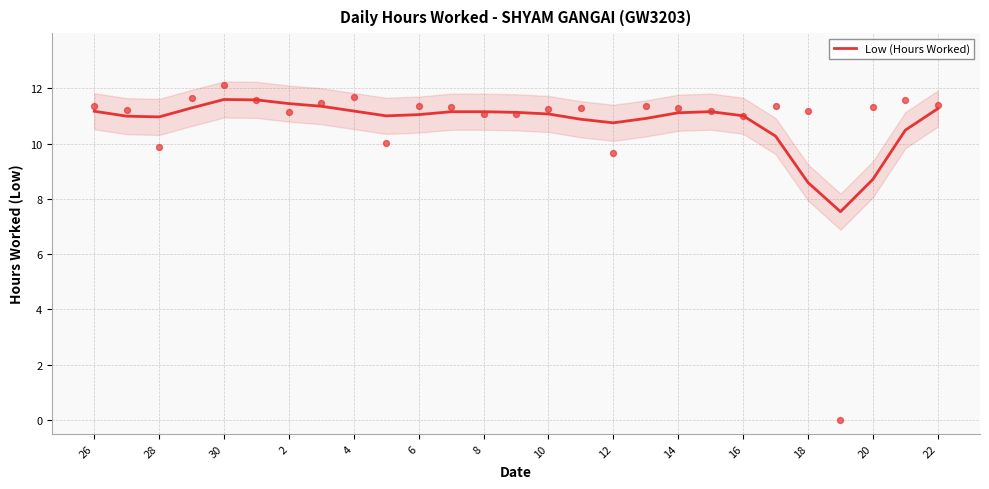

The value of Low (Hours Worked) at 18 is 5.1. True or false?

False